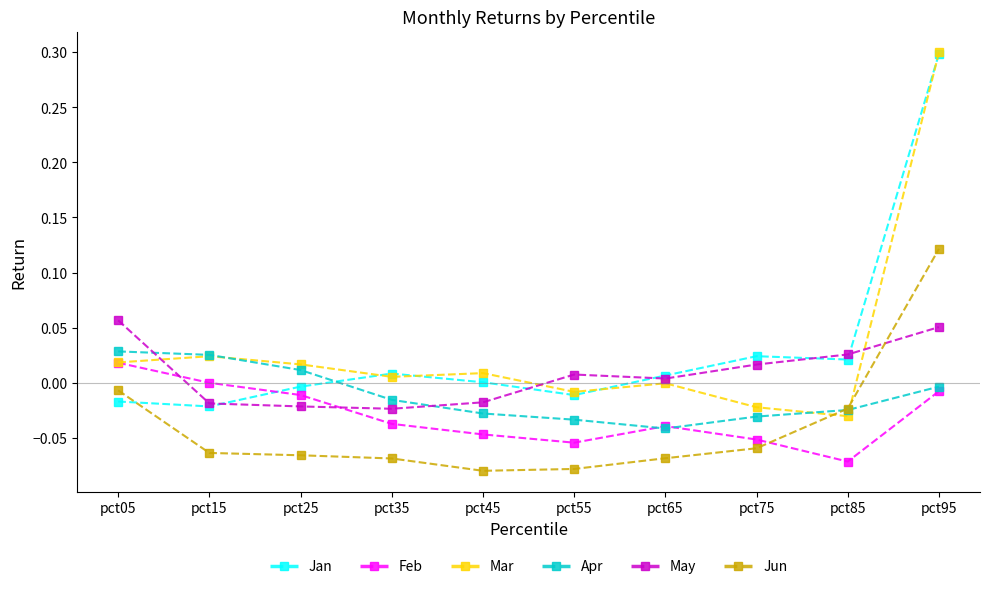

At which label does May first exceed 0?

pct05